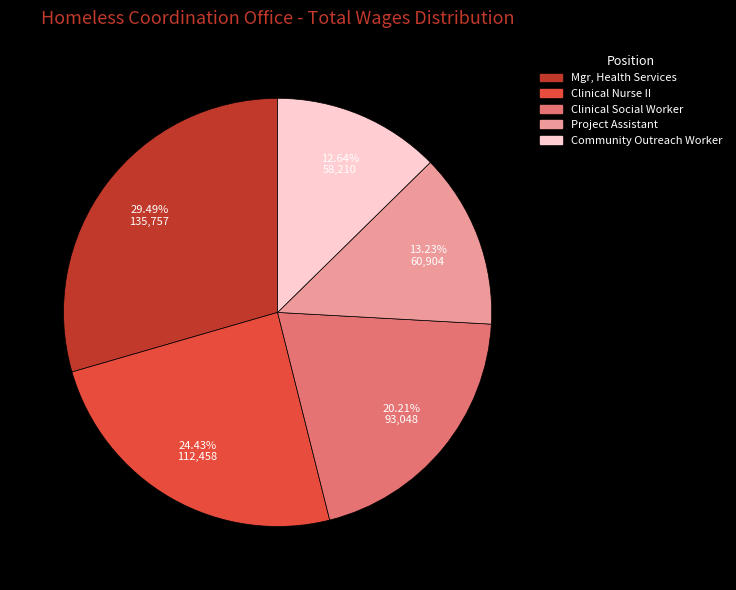

Count the number of slices in the pie.

5